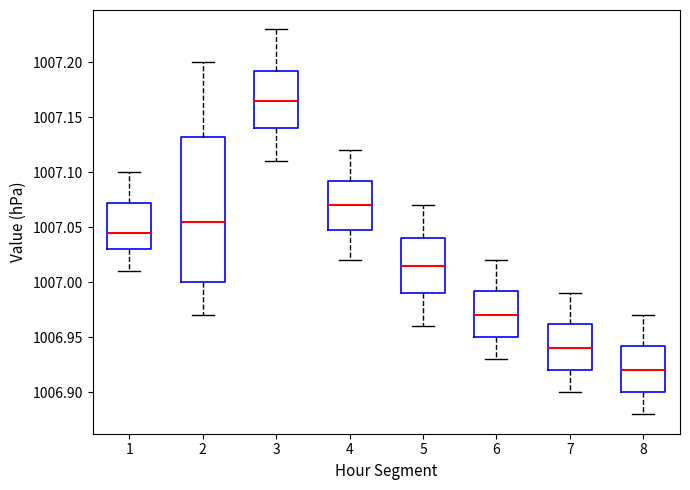

Which box is the tallest, from its lower edge to its upper edge?

2